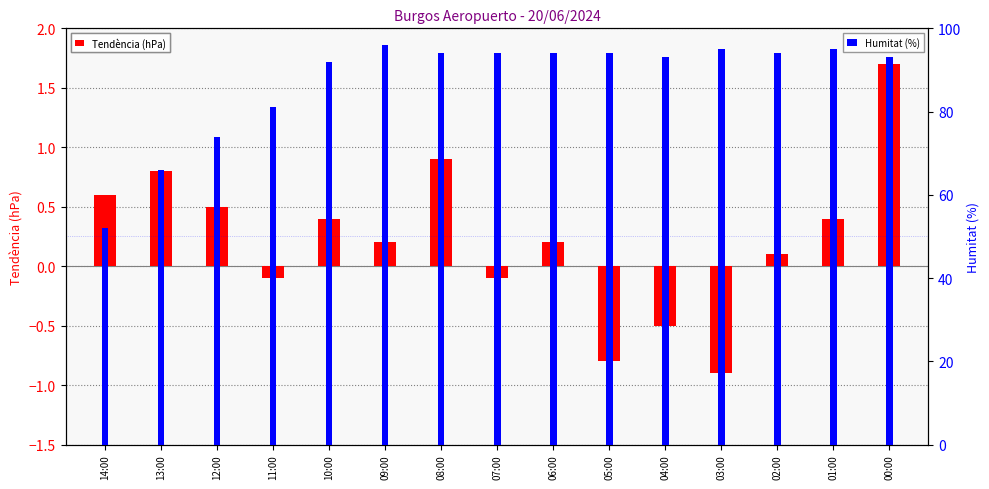

Is it true that Humitat (%) equals 142.0 at 06:00?

False